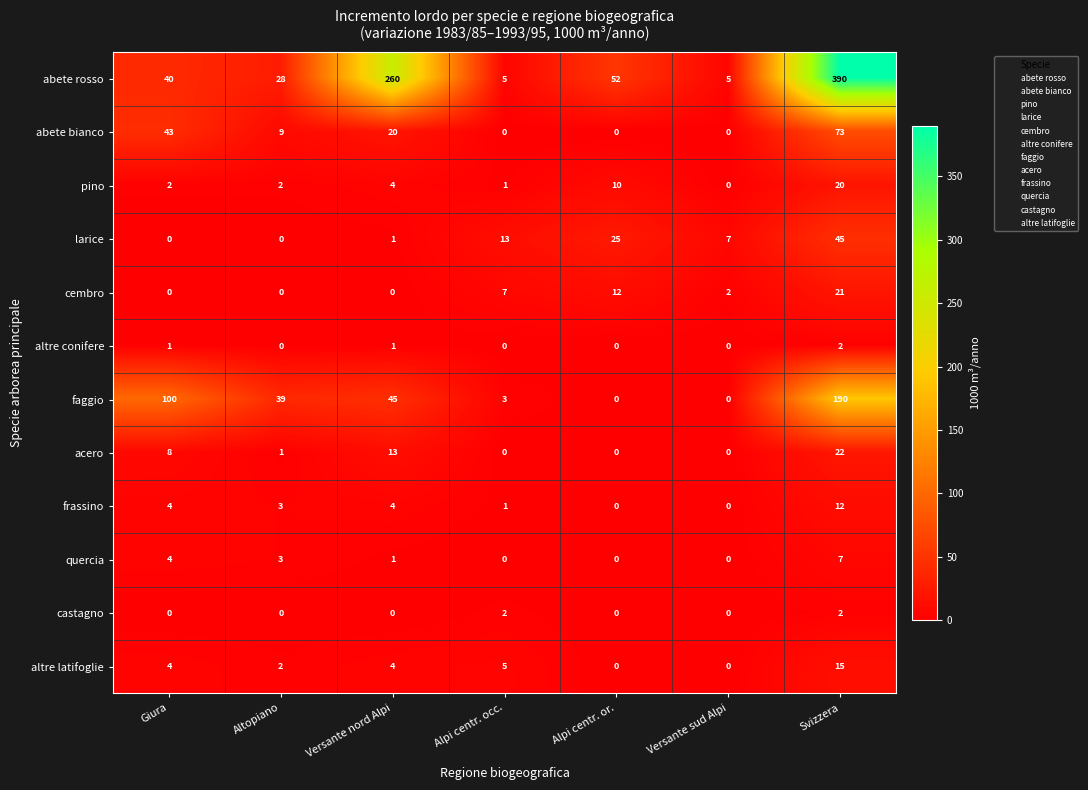

What is the difference between the highest and lowest values at Svizzera?

388